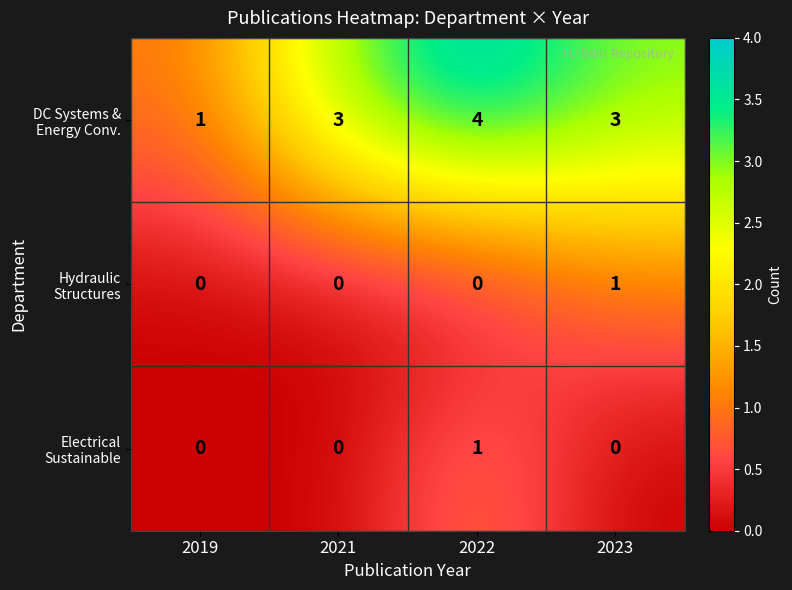

What is the spread (max minus min) of values at 2021?

3